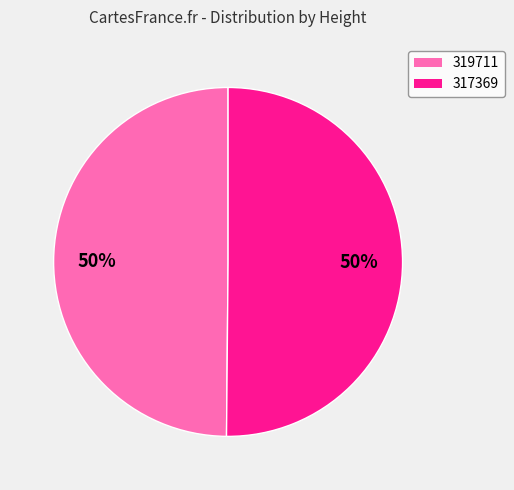

What is the ratio of the value at 319711 to the value at 317369?

1.0